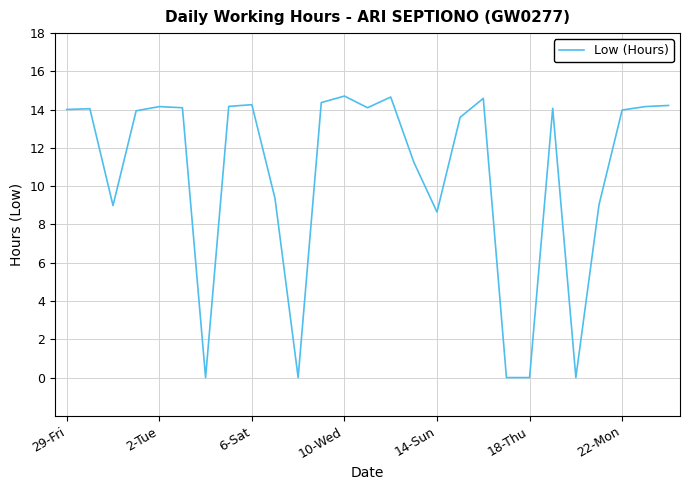

What is the difference between the maximum and minimum values?

14.7